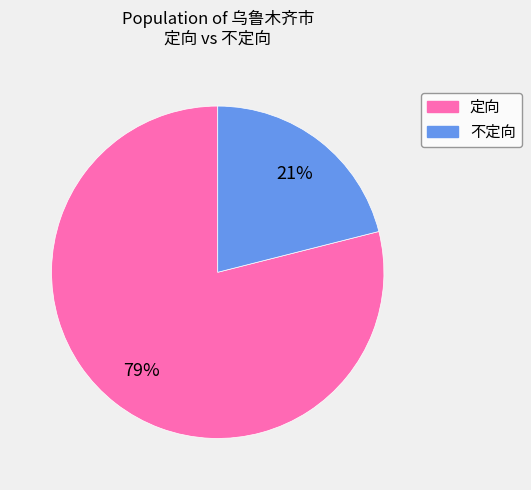

Is the sum of 不定向 and 定向 greater than half?

Yes